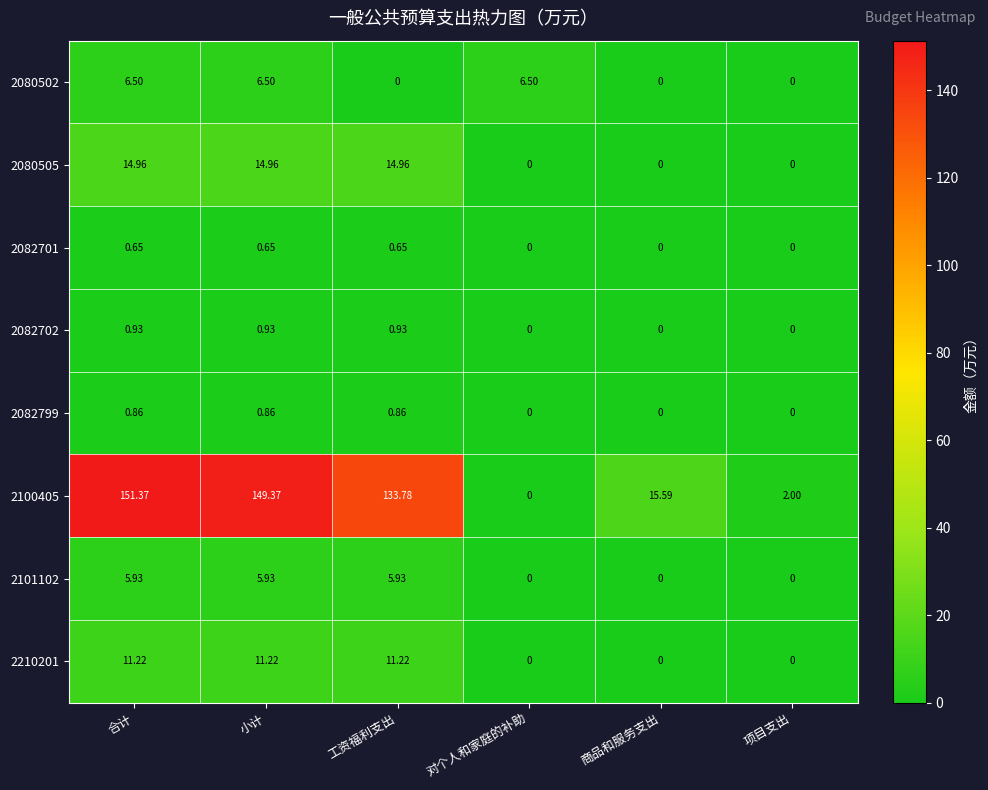

Where does the 2080505 series first go above 14?

合计